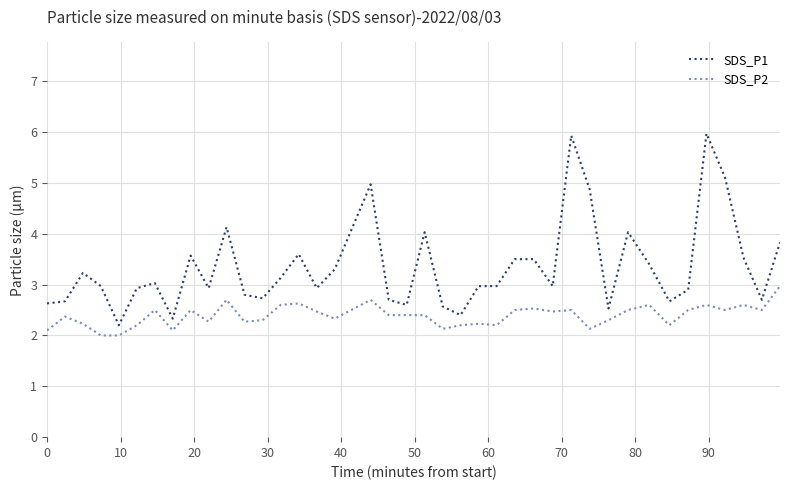

Which series has the largest total across all categories?

SDS_P1